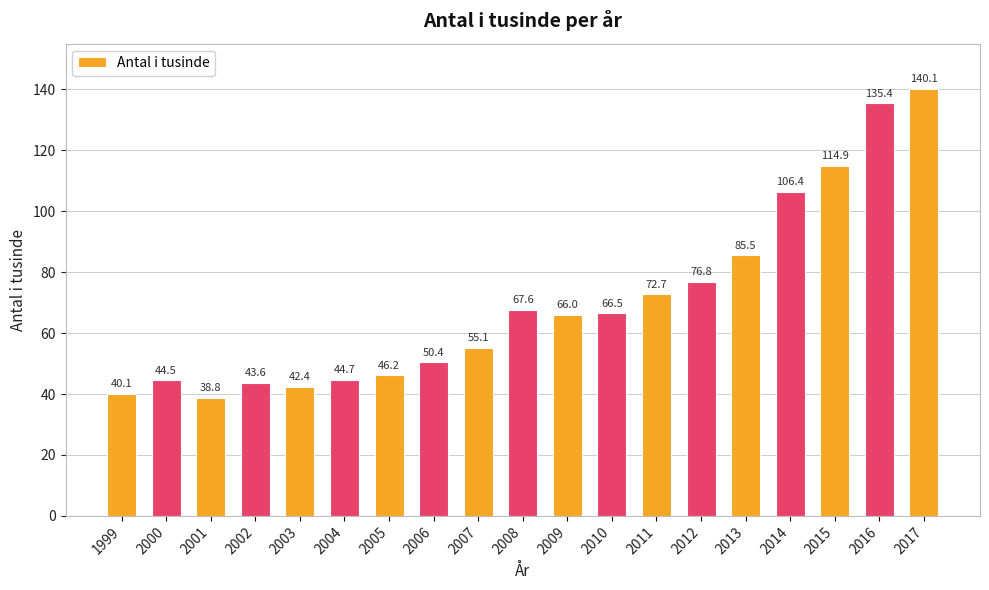

What is the ratio of the value at 2007 to the value at 2009?

0.8